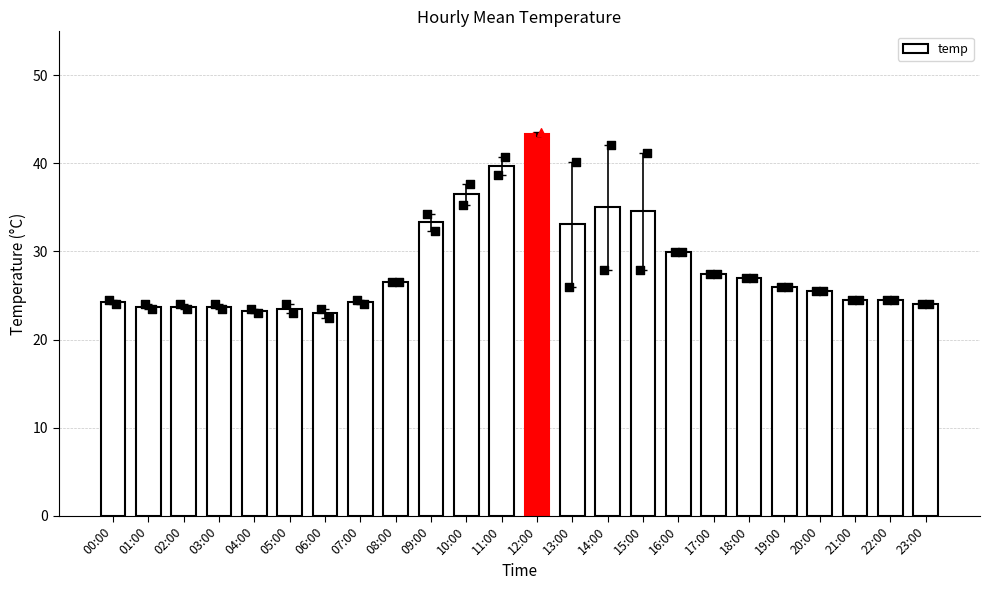

Between 07:00 and 23:00, which is larger?

07:00